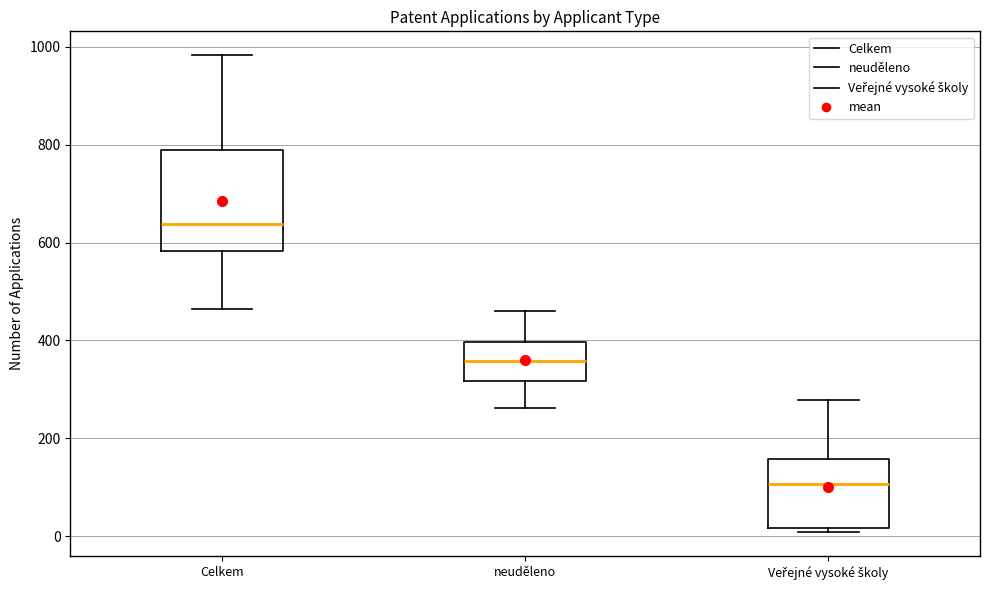

Reading left to right, read every box against the y-axis: the position of its median line, the range the box covers, and the ends of its whiskers. The values are not printed on the chart, so give them approximately, as read against the axis.

Celkem: median 640, box 580 to 780, whiskers 460 to 980
neuděleno: median 360, box 320 to 400, whiskers 260 to 460
Veřejné vysoké školy: median 100, box 20 to 160, whiskers 0 to 280